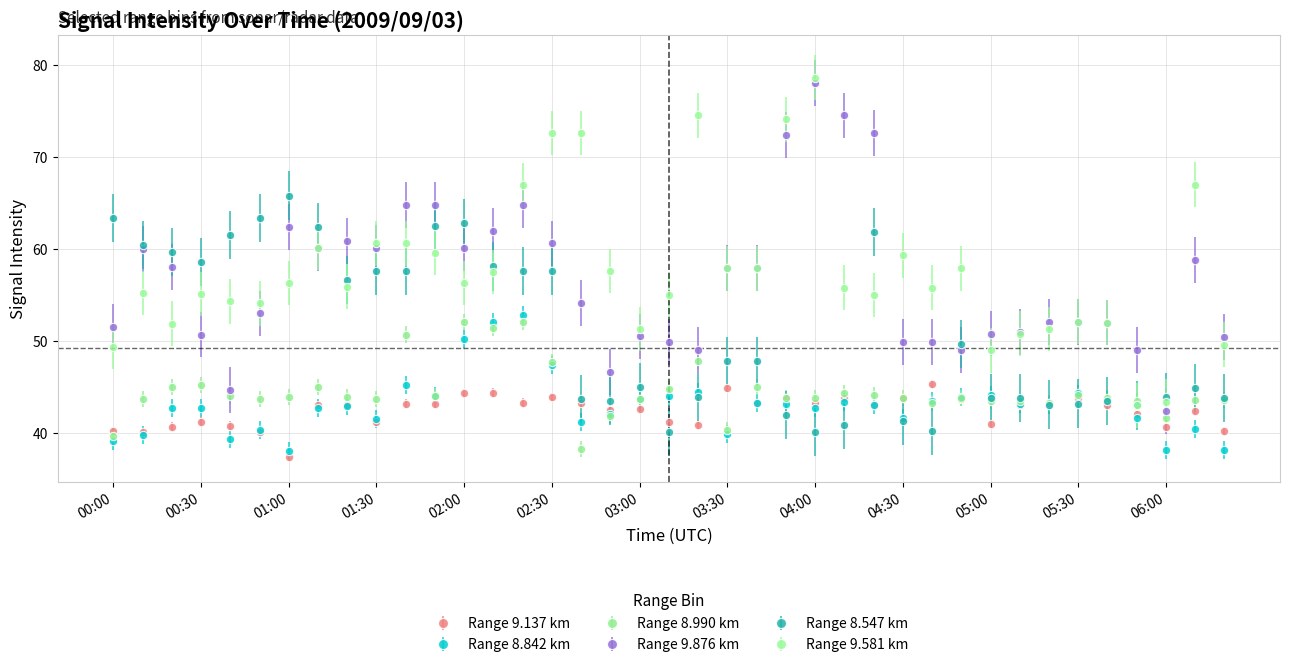

What is the smallest value displayed?

37.4